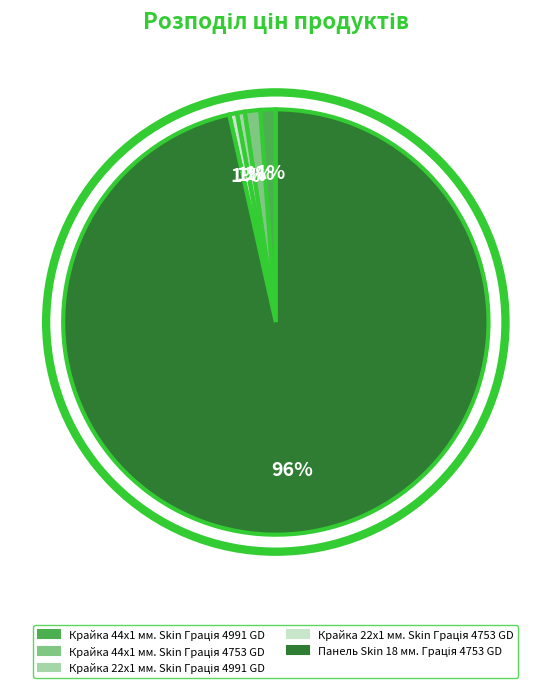

Does any single category account for the majority?

Yes